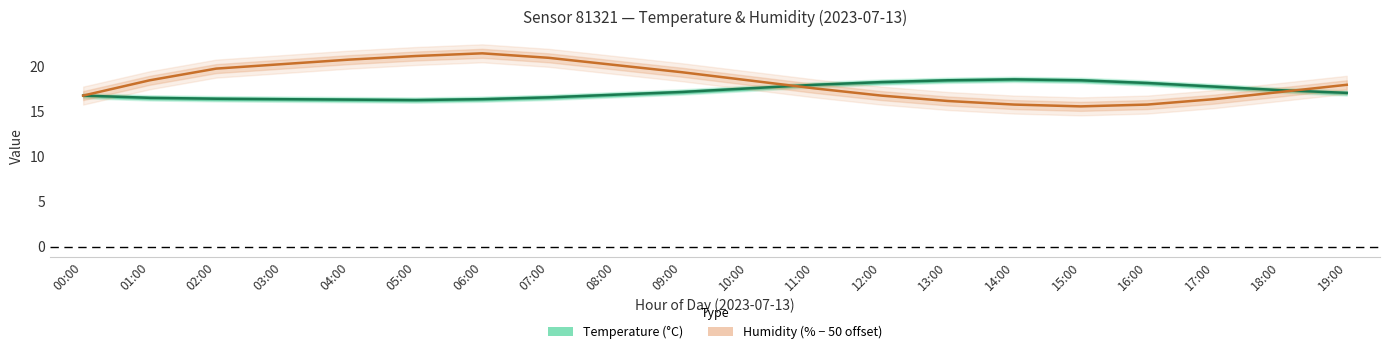

True or false: Temperature (°C) has a value of 4.1 at 02:00.

False